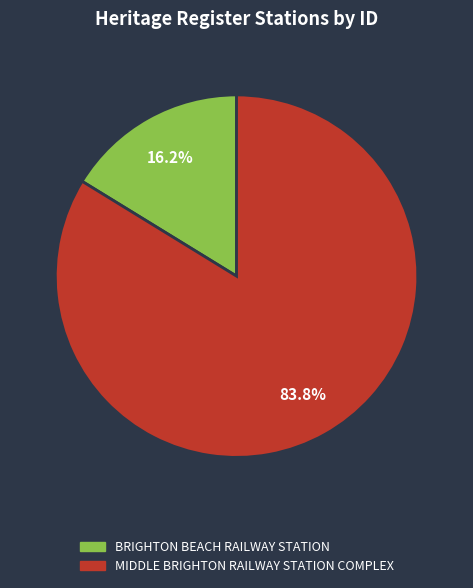

Rank the categories by value from lowest to highest.

BRIGHTON BEACH RAILWAY STATION, MIDDLE BRIGHTON RAILWAY STATION COMPLEX